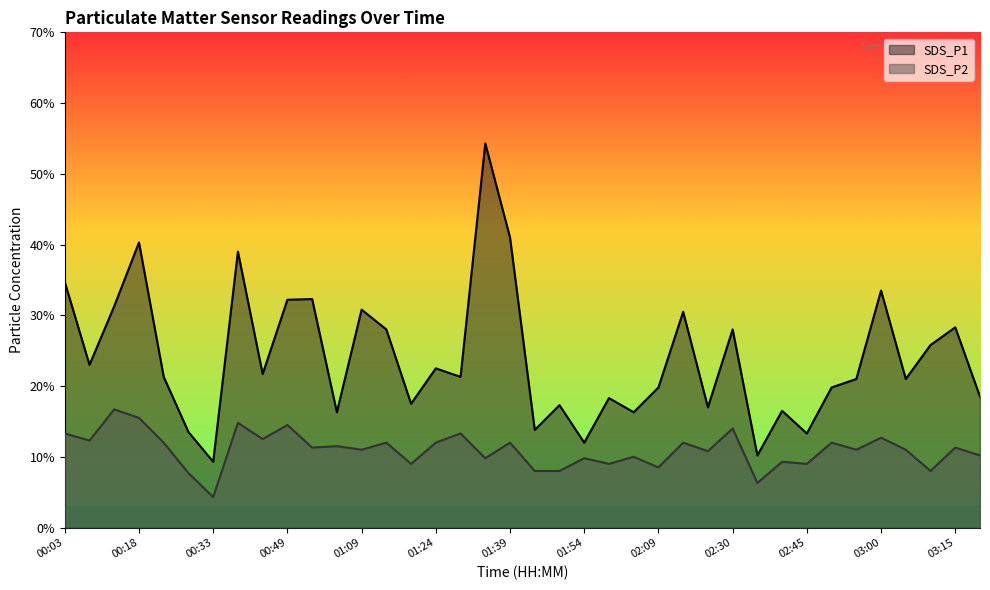

True or false: SDS_P1 and SDS_P2 cross at least once.

False